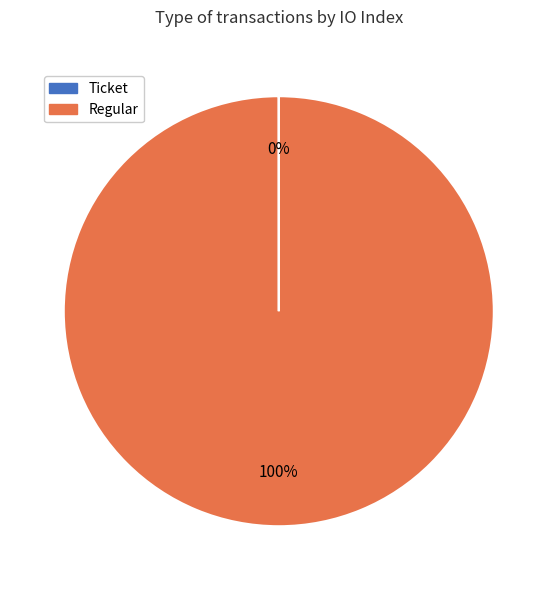

To the nearest percent, what is the difference between the largest and smallest slice percentages?

100%